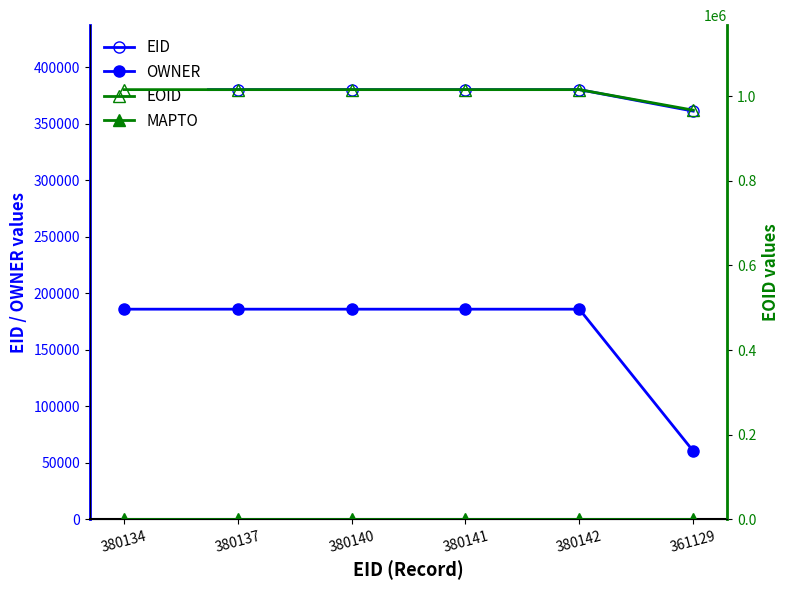

Rank the series at 380142 from lowest to highest value.

MAPTO, OWNER, EID, EOID